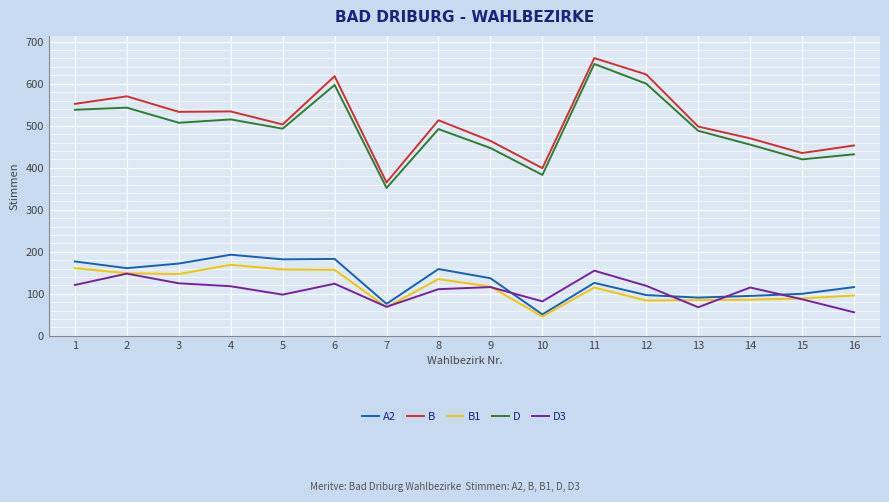

Which series has the largest total across all categories?

B